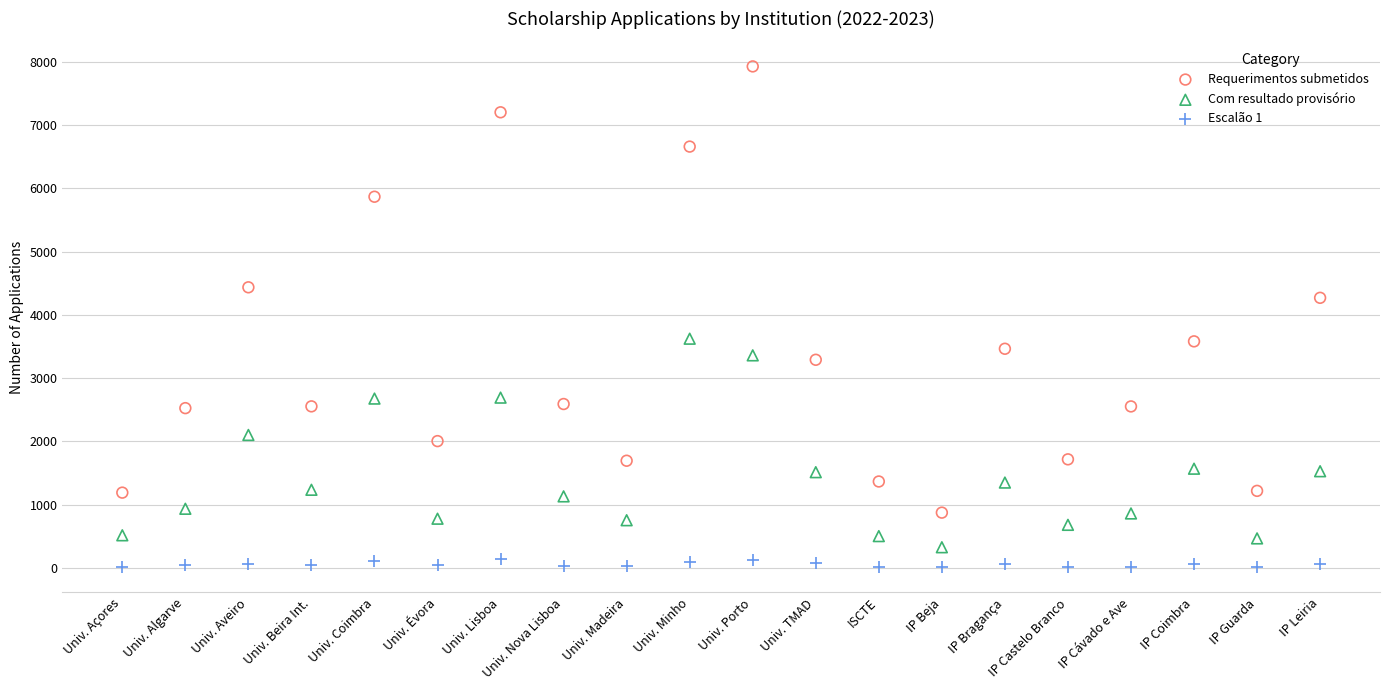

Which series reaches the maximum Y coordinate?

Requerimentos submetidos